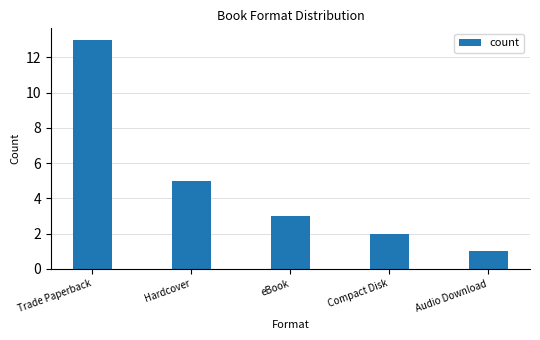

Where is the data nearest to the value 7?

Hardcover